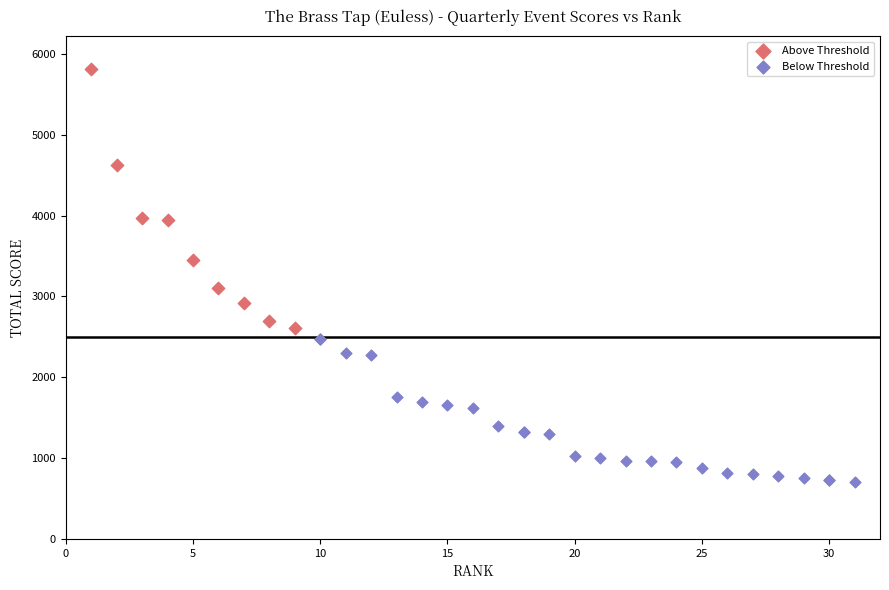

Which series reaches the maximum Y coordinate?

Above Threshold